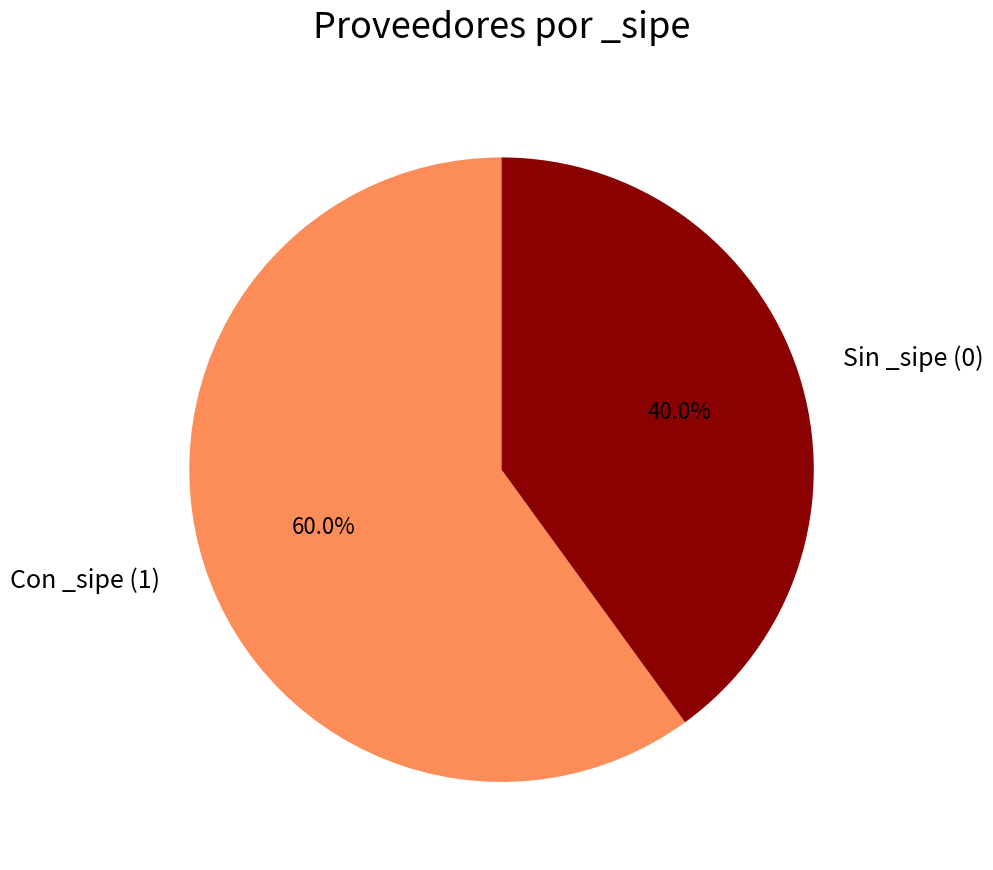

Which slice is the largest?

Con _sipe (1)